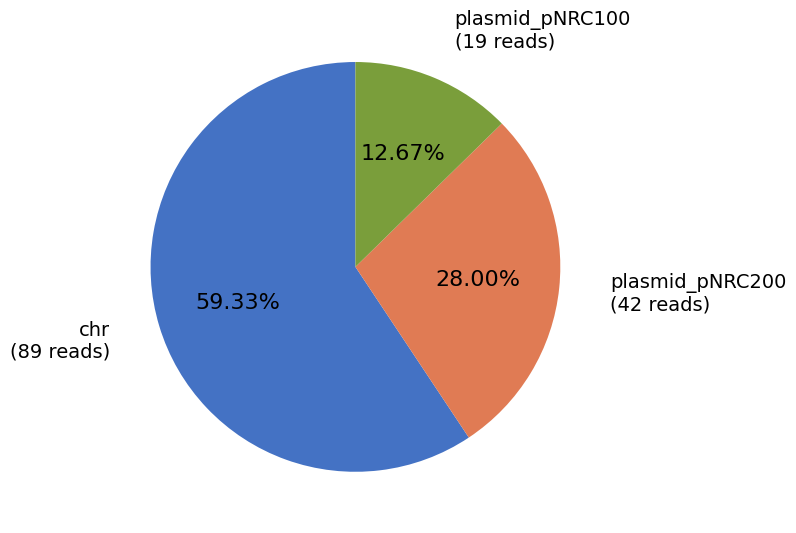

Does any single category account for the majority?

Yes